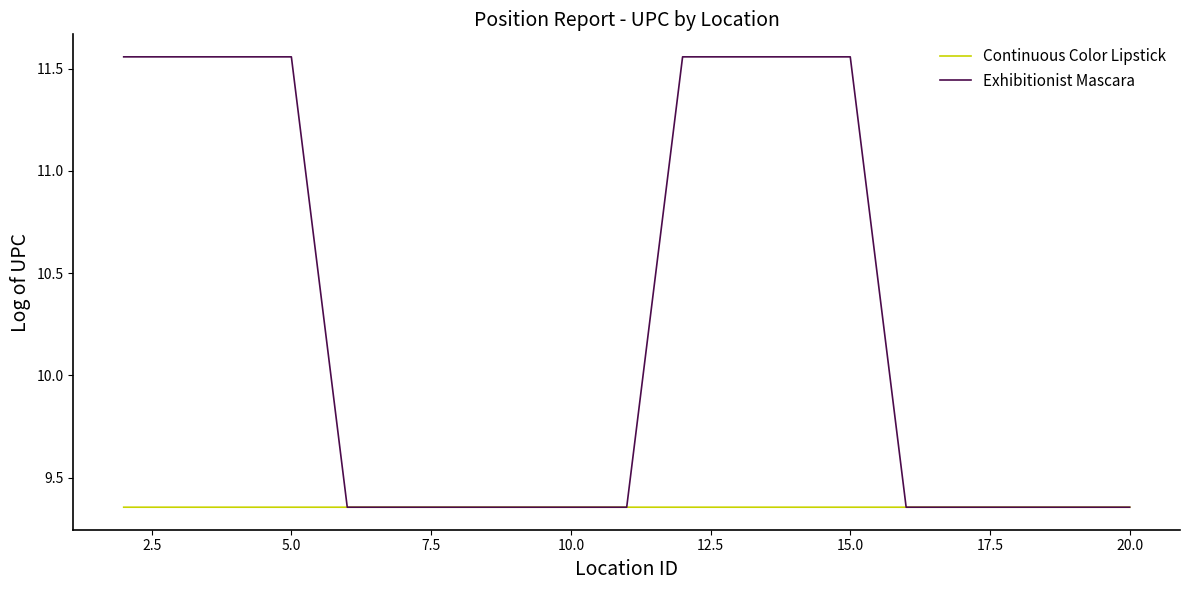

What is the sum of all Continuous Color Lipstick values?

177.8